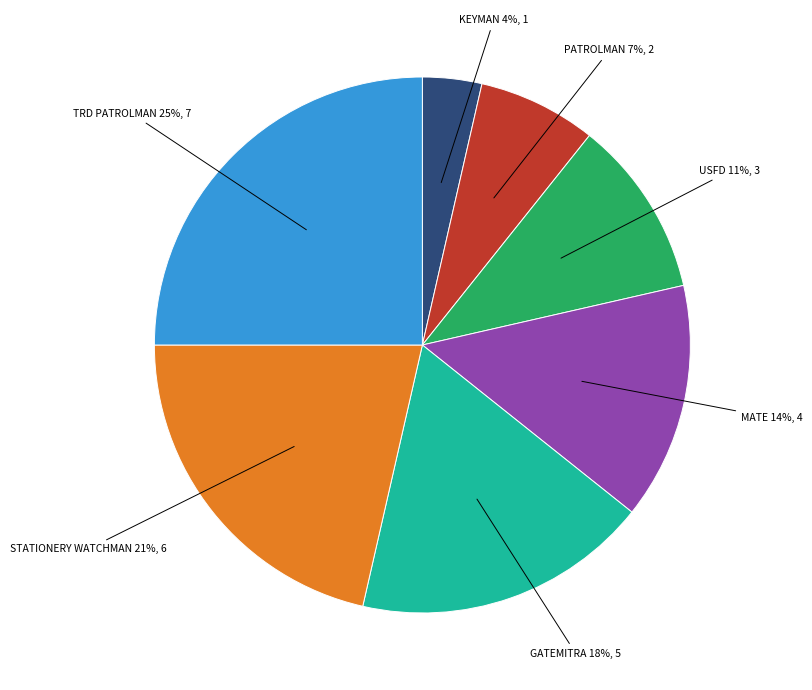

True or false: TRD PATROLMAN accounts for 25% of the total.

True